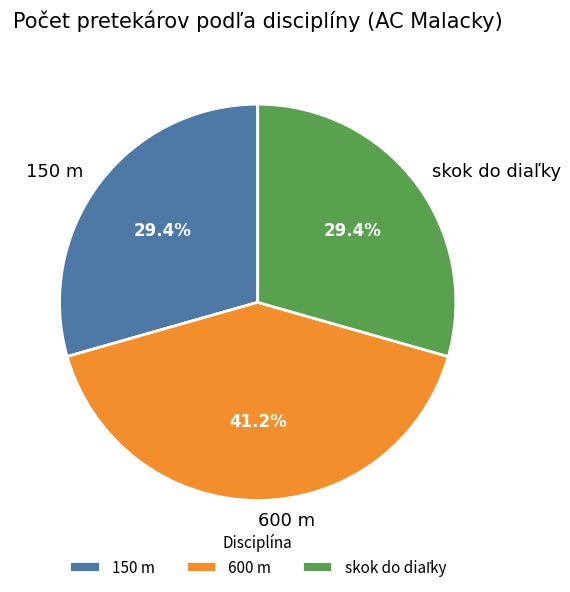

Which category has the biggest portion of the pie?

600 m